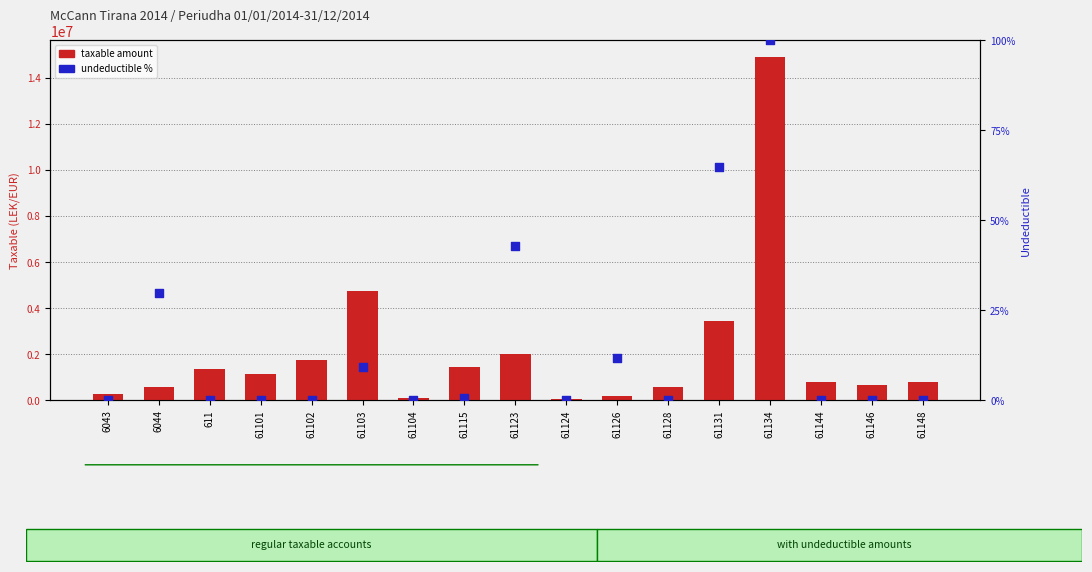

Which series has the largest total across all categories?

taxable amount